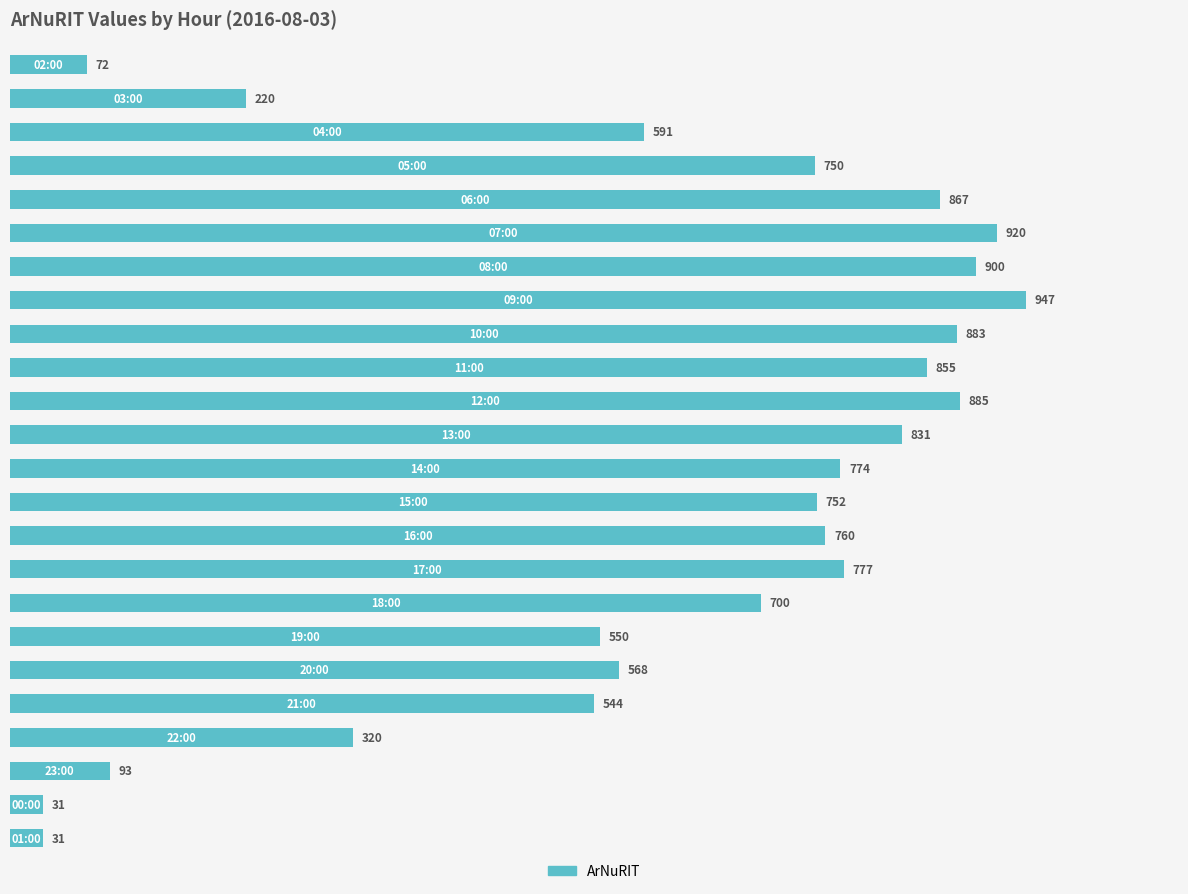

What position from the right is 9?

15